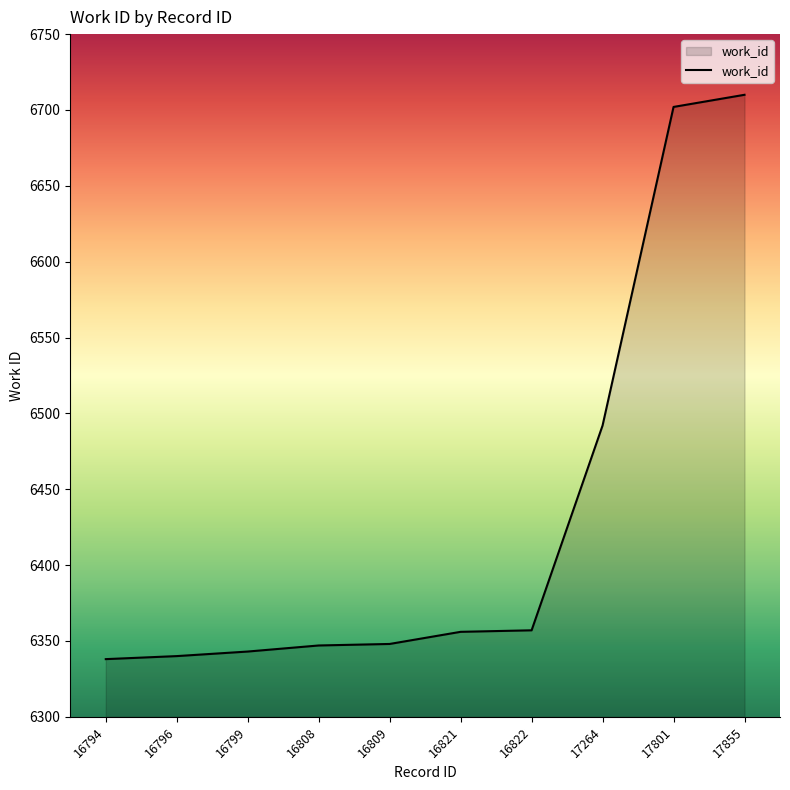

What is the greatest value displayed?

6710